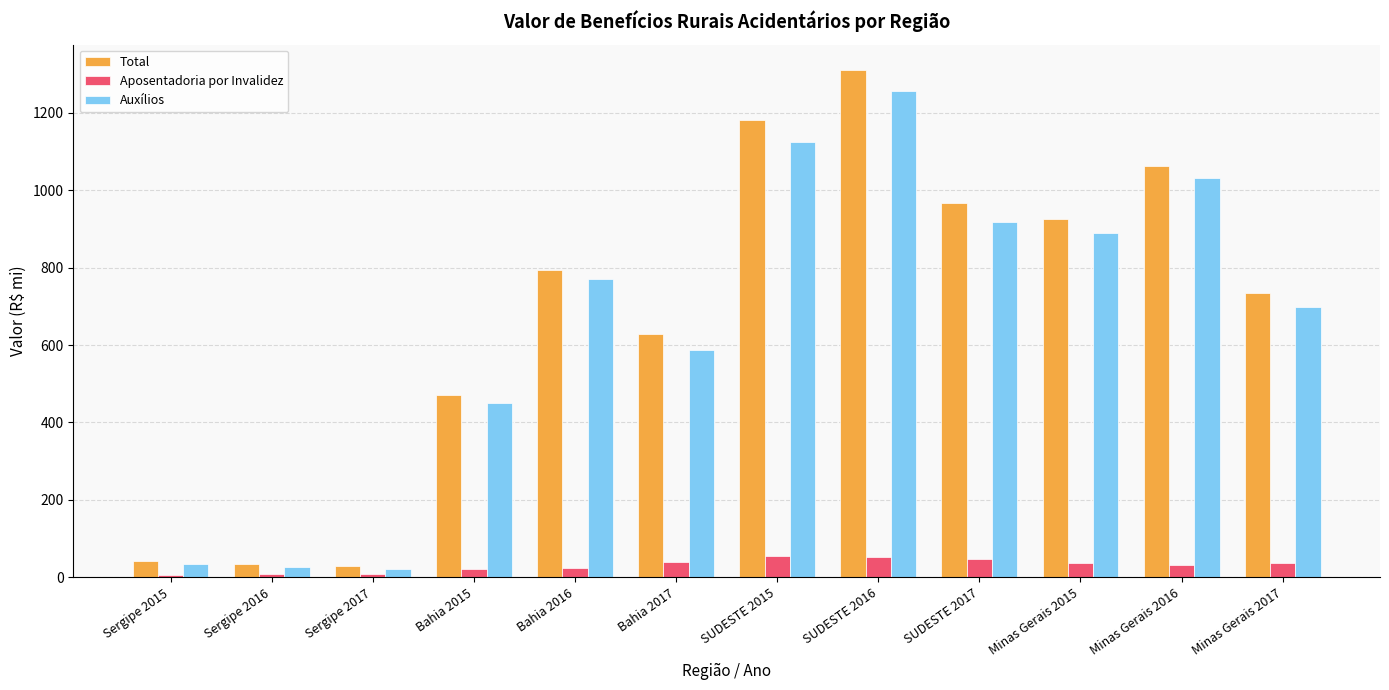

What is the label of the 10th bar from the left?

Minas Gerais 2015